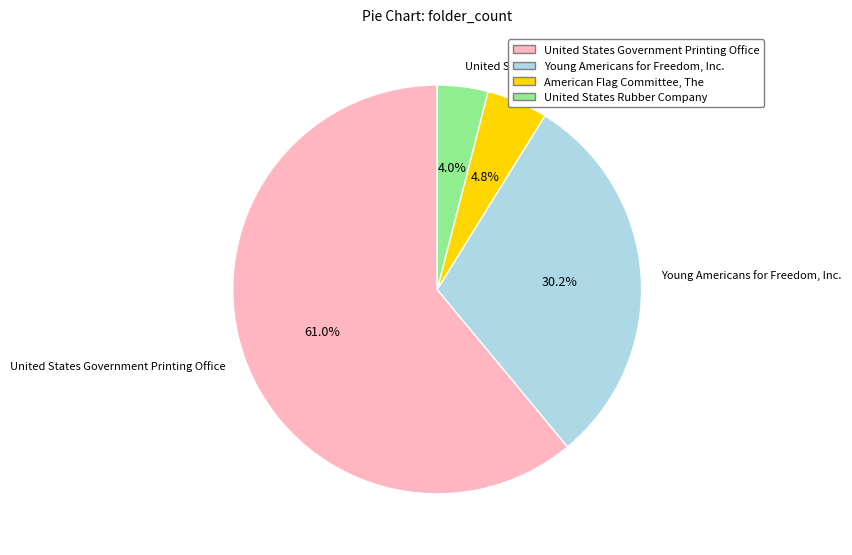

Is it true that United States Government Printing Office is 61% of the pie?

True